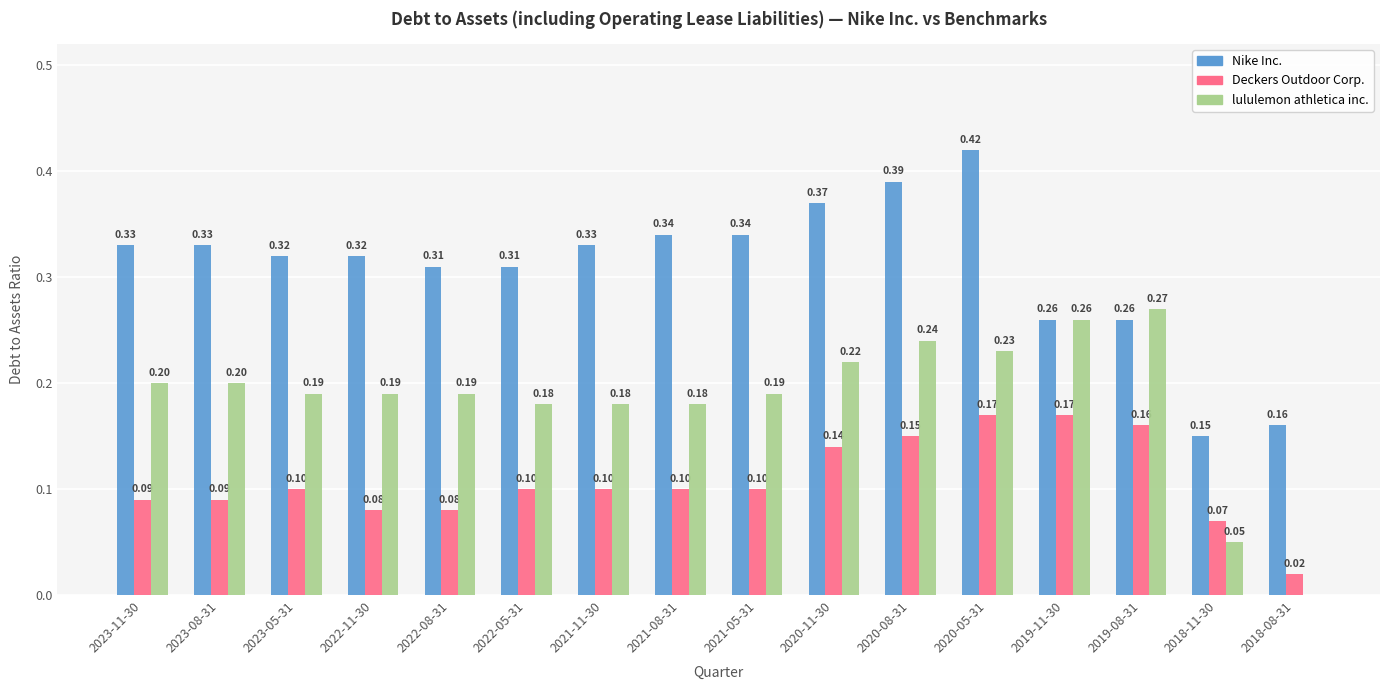

Which series has the largest total across all categories?

Nike Inc.